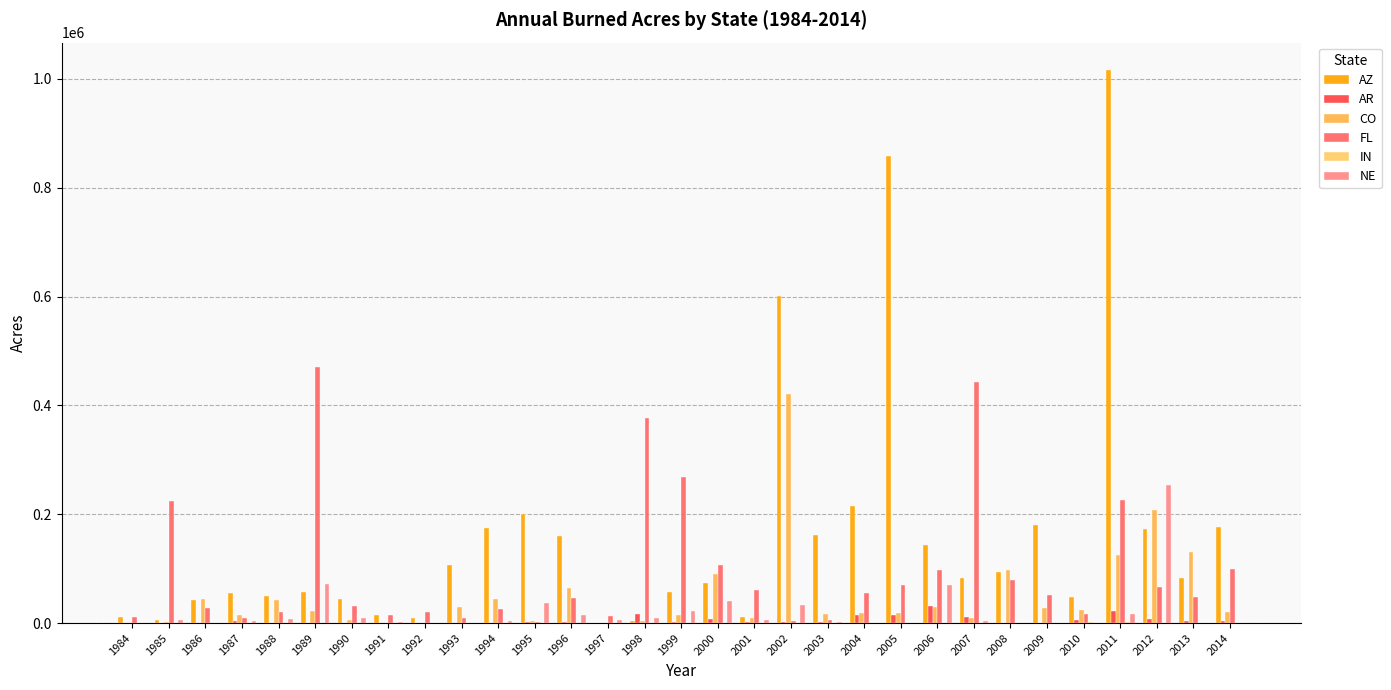

How many series are shown in this chart?

6